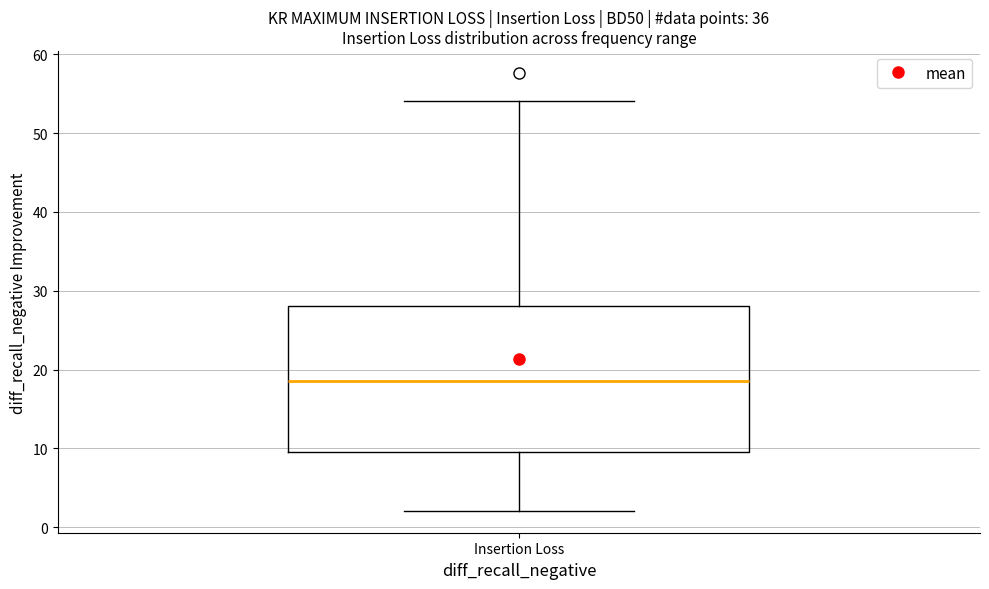

Where is the lower edge of the box for Insertion Loss on the y-axis? The values are not printed on the chart, so give them approximately, as read against the axis.

10